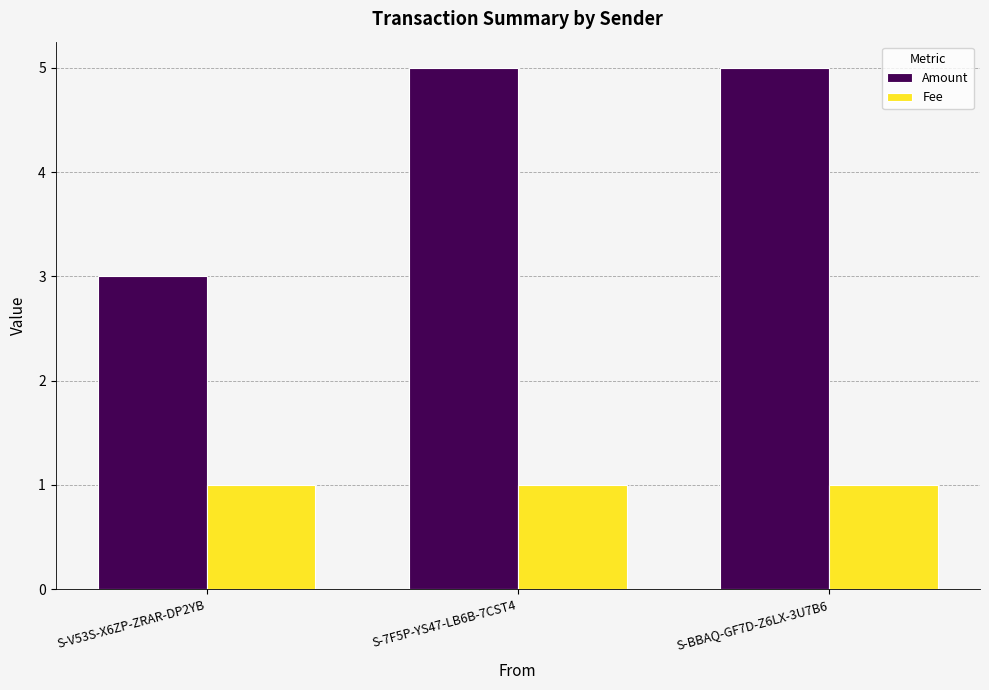

What are all the series names shown in the legend?

Amount, Fee